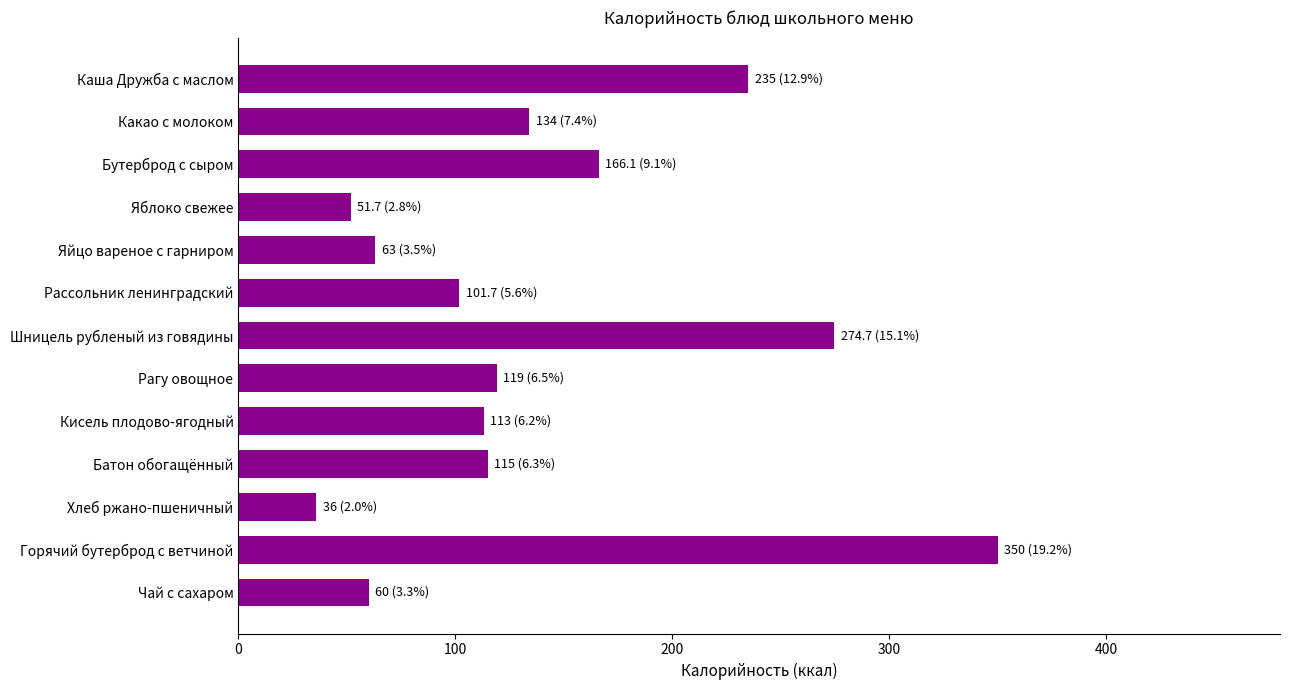

At which label is the value closest to 193?

Бутерброд с сыром